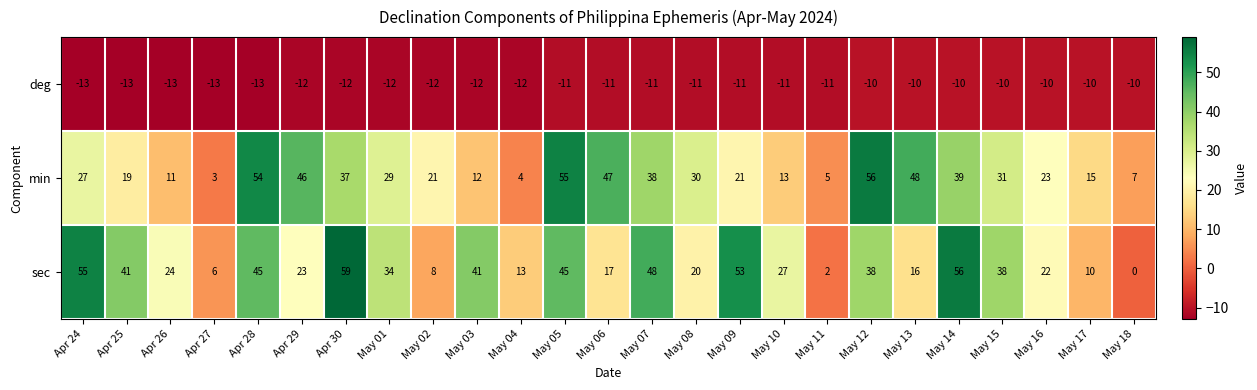

At which category is the sum across all series the highest?

May 05